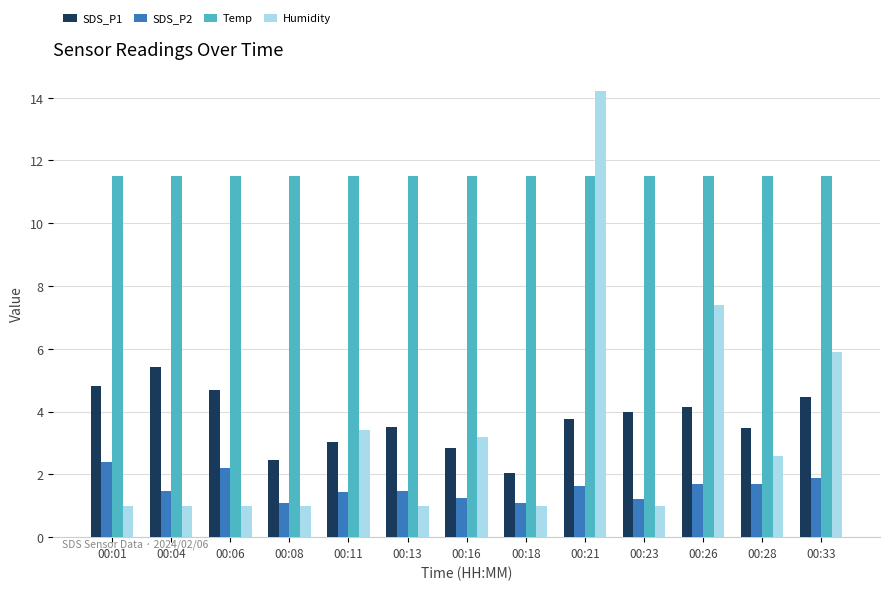

The value of SDS_P2 at 00:11 is 0.5. True or false?

False